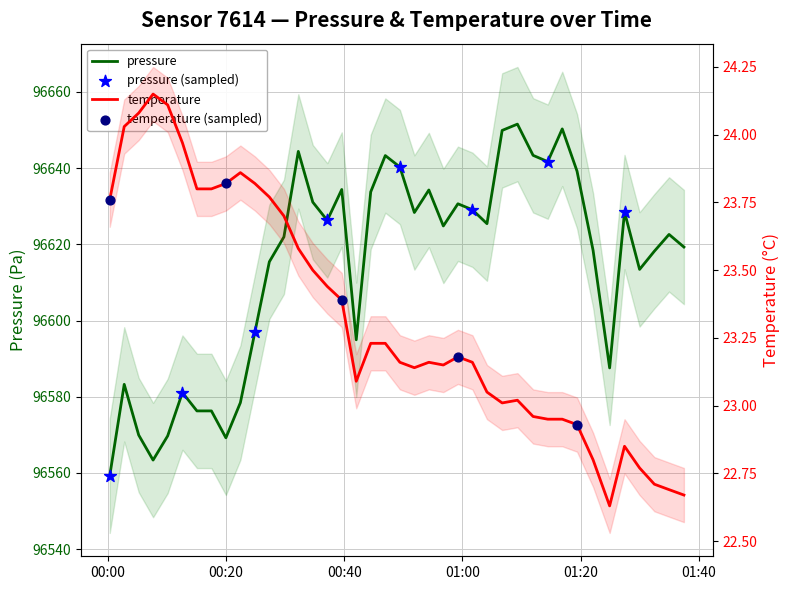

What are all the series names shown in the legend?

pressure, temperature